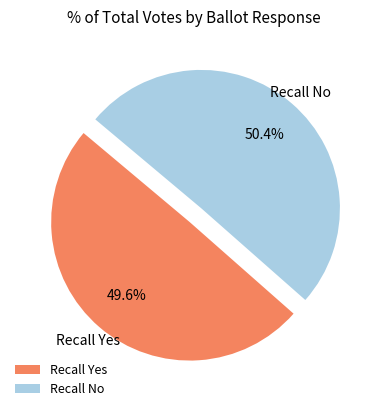

Is there a majority slice in this chart?

Yes